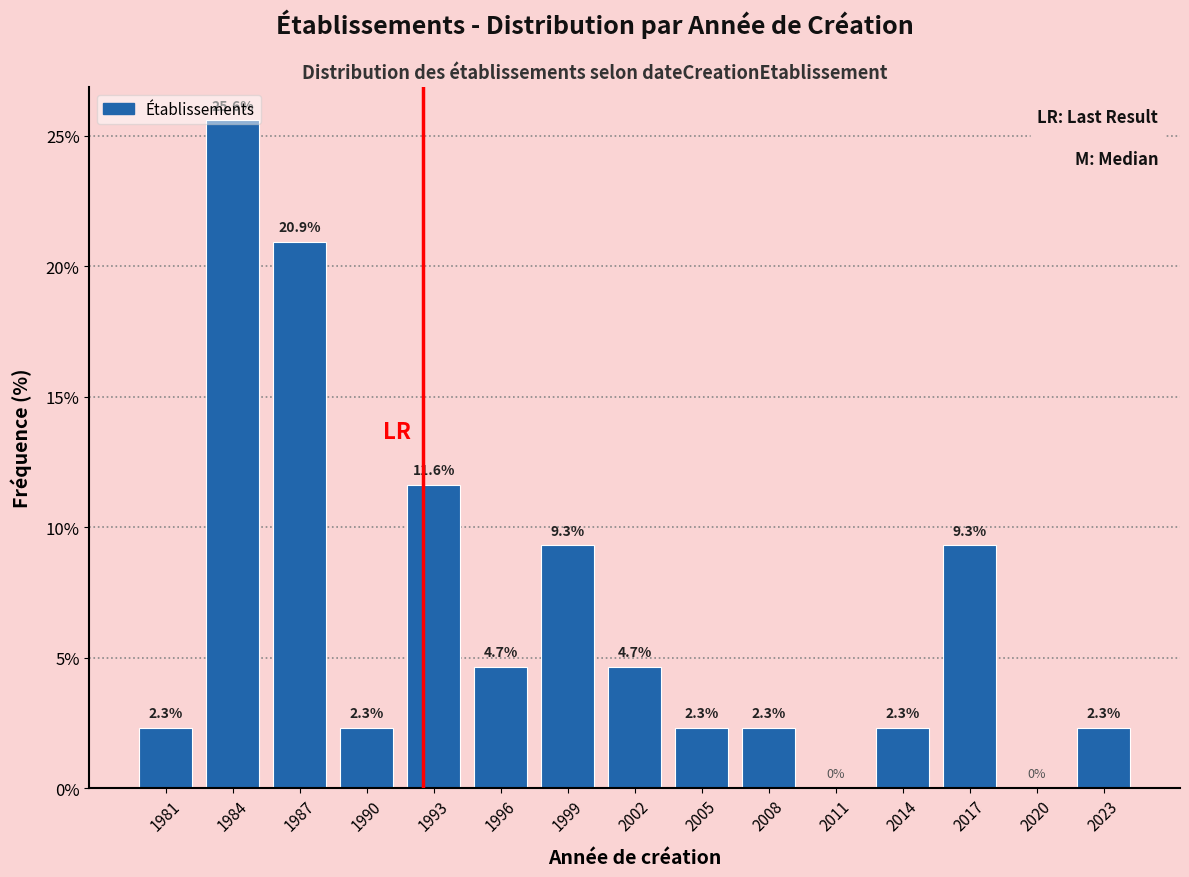

What is the sum of the values at 2023 and 2017?

11.6